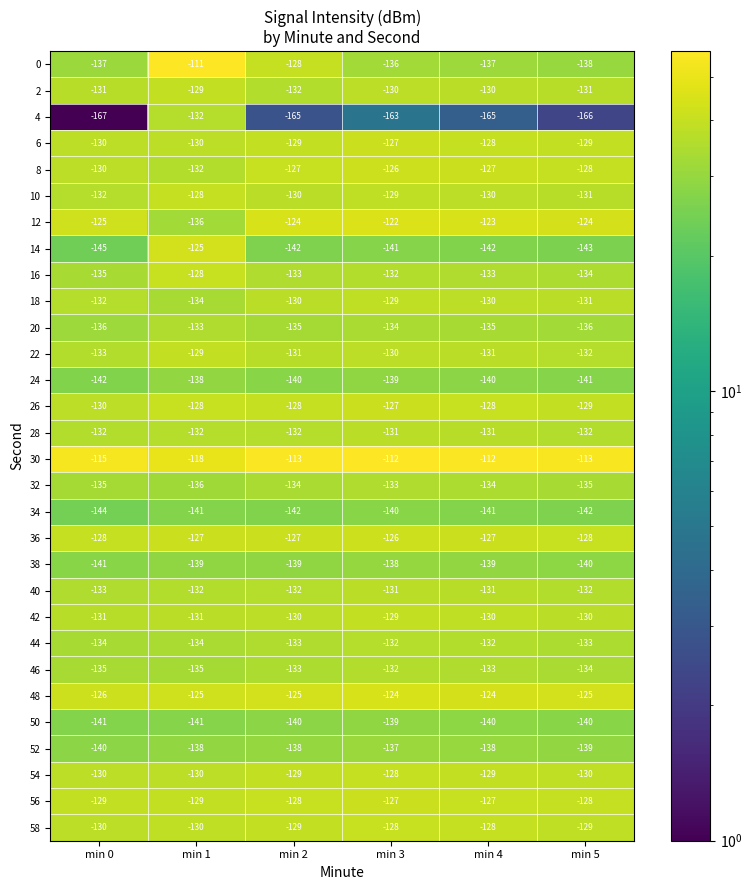

At which category is the sum across all series the highest?

min 1